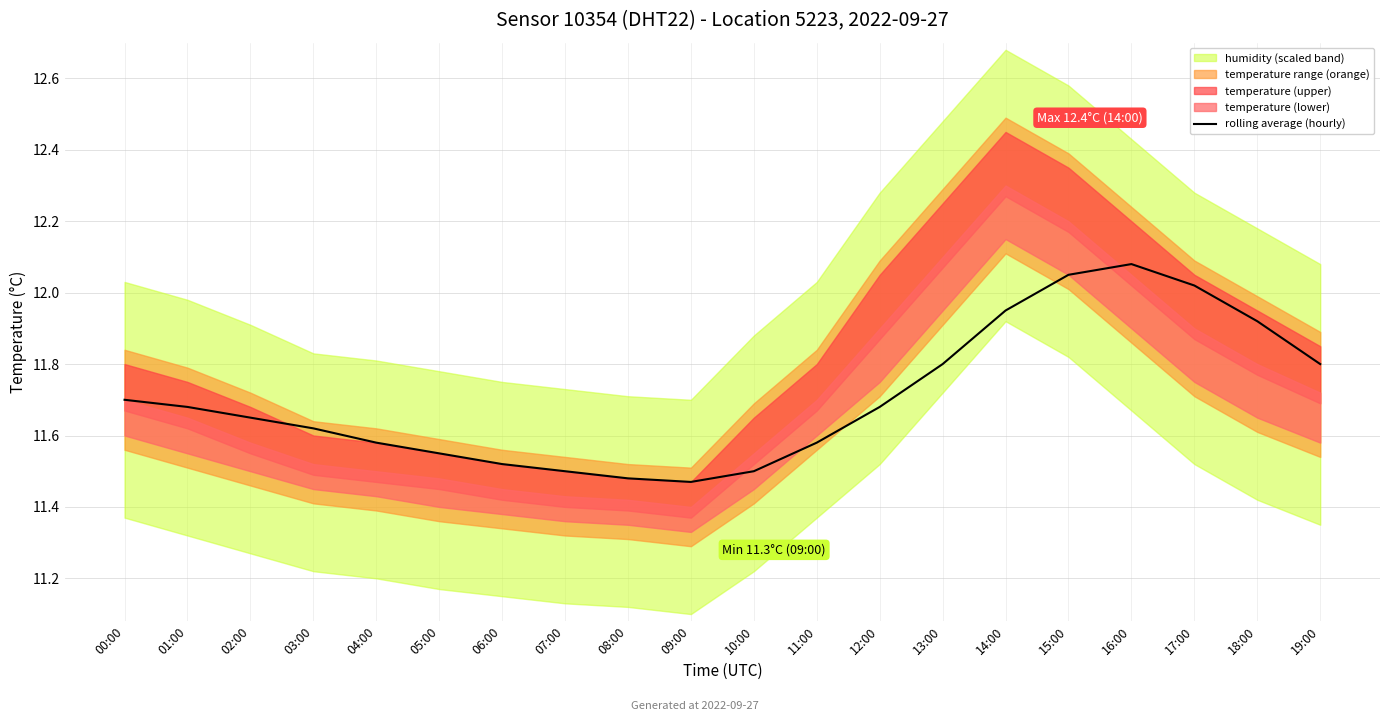

List the labels in order of value, smallest first.

09:00, 08:00, 07:00, 10:00, 06:00, 05:00, 04:00, 11:00, 03:00, 02:00, 01:00, 12:00, 00:00, 13:00, 19:00, 18:00, 14:00, 17:00, 15:00, 16:00